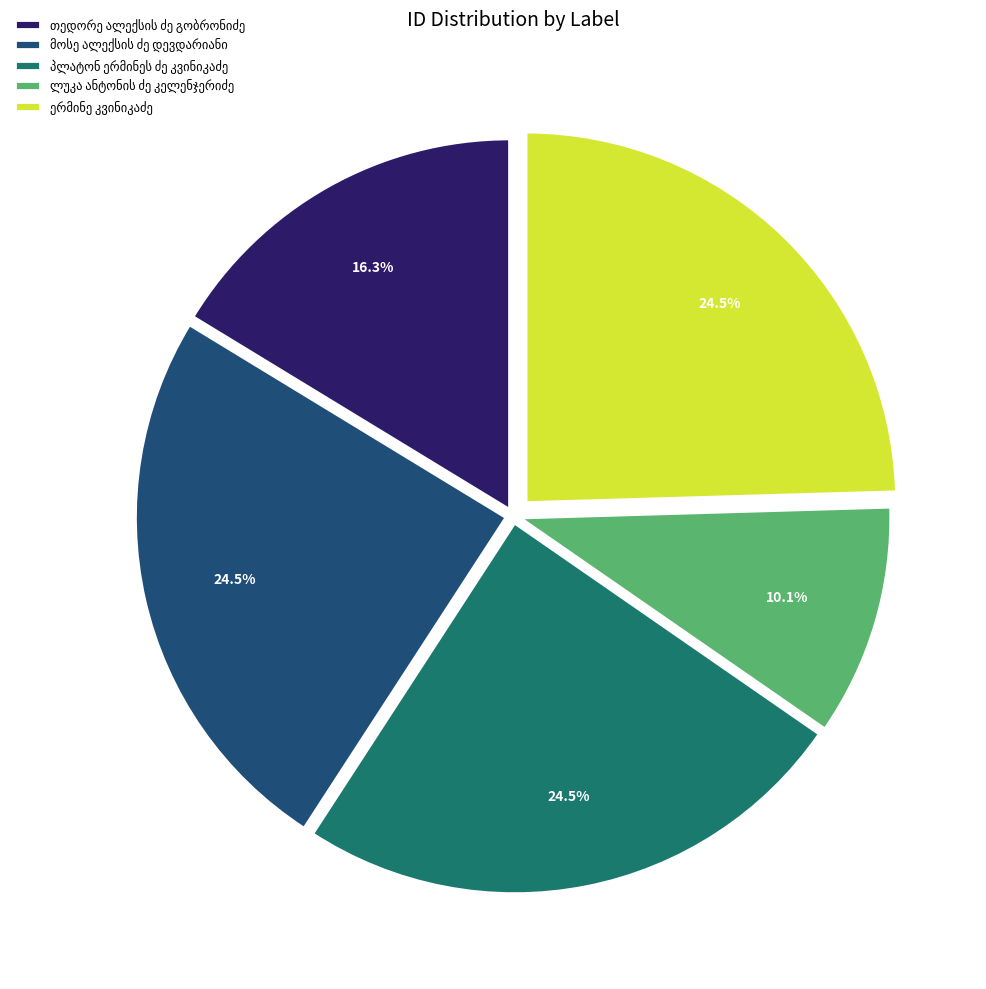

Is there any slice that represents more than half of the pie?

No